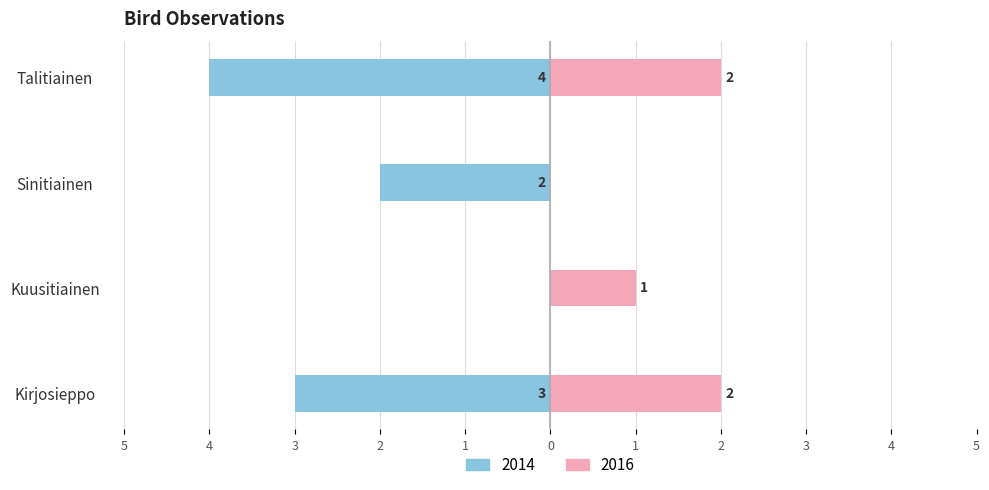

Rank the categories by 2014 value from lowest to highest.

Talitiainen, Kirjosieppo, Sinitiainen, Kuusitiainen